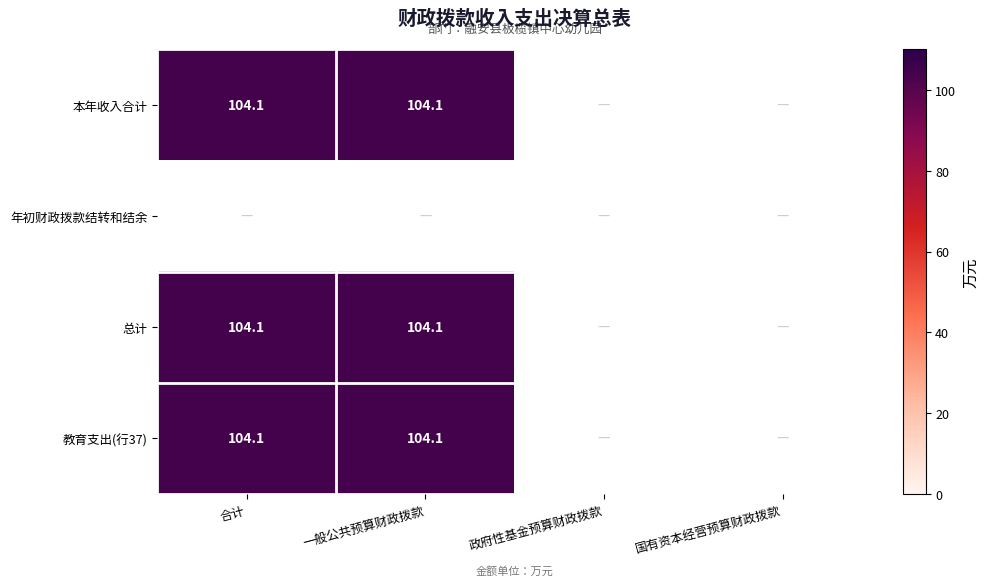

Is it true that 教育支出(行37) equals 50.1 at 一般公共预算财政拨款?

False